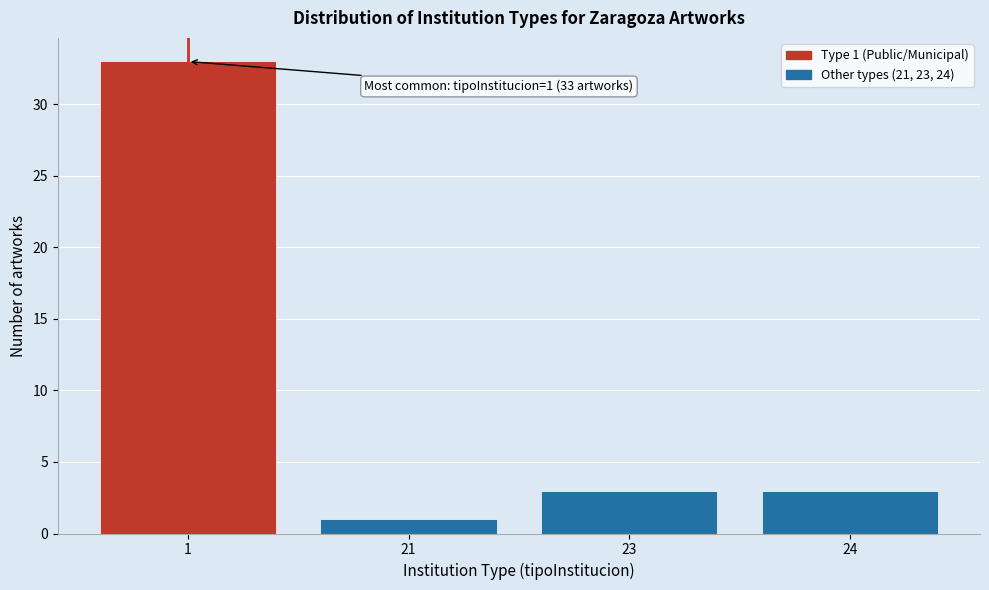

Reading right to left, list all the values displayed in this chart.

24=3	23=3	21=1	1=33